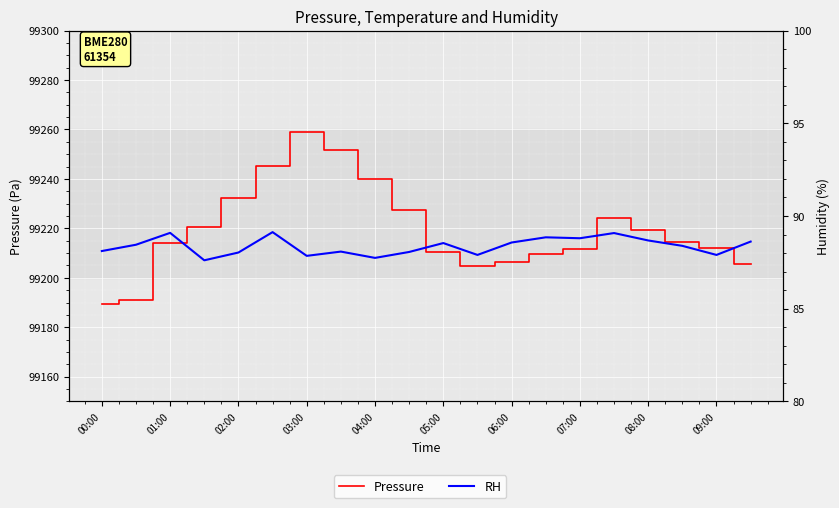

What is the value of the RH point at the 8th from the left?

88.1